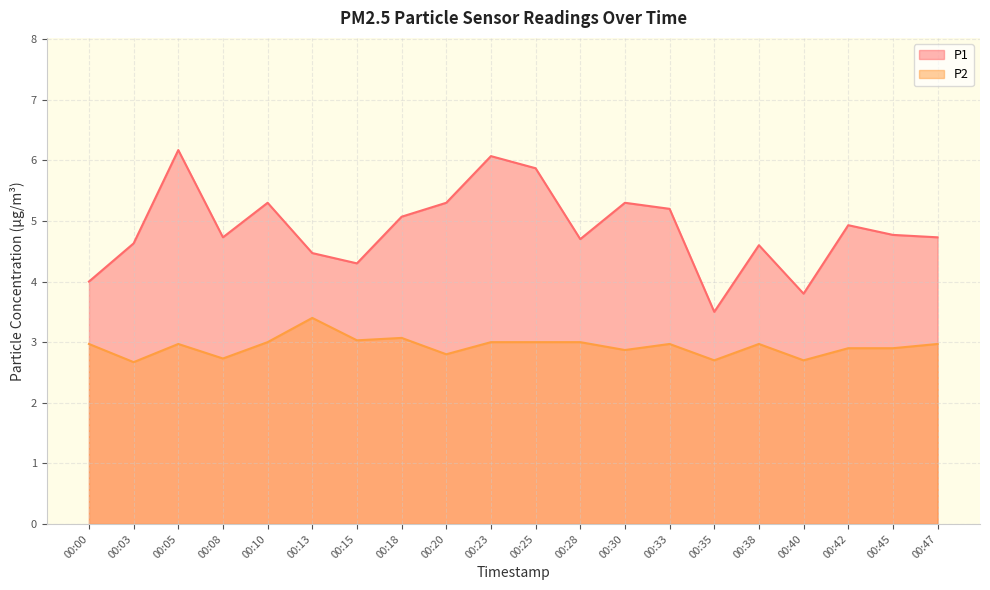

Which category has the lowest value across all series?

00:03